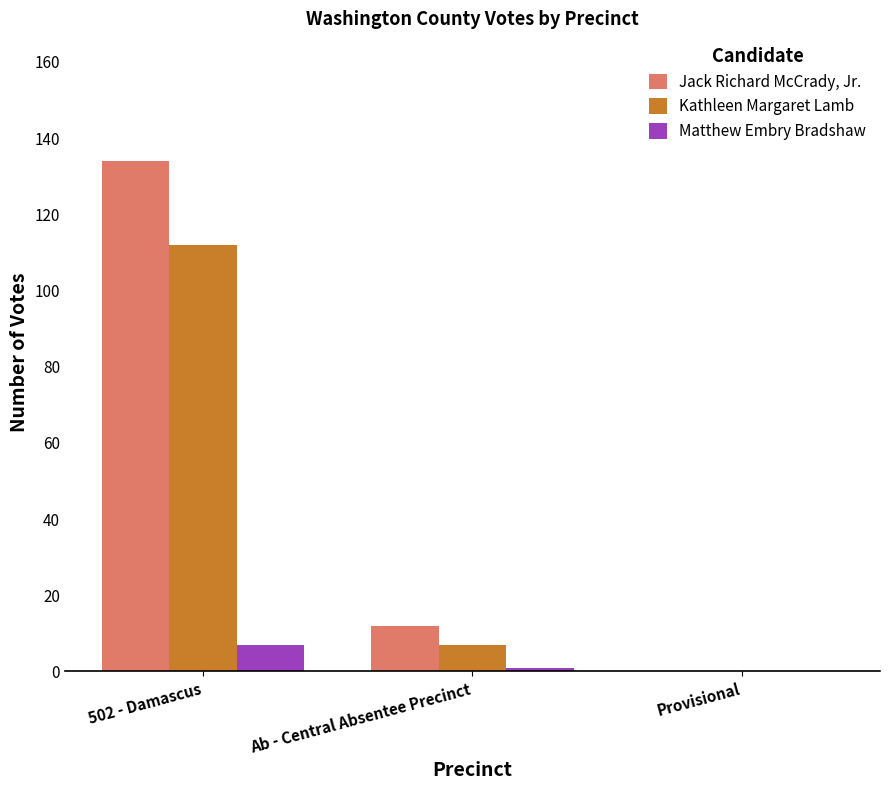

What are all the series names shown in the legend?

Jack Richard McCrady, Jr., Kathleen Margaret Lamb, Matthew Embry Bradshaw